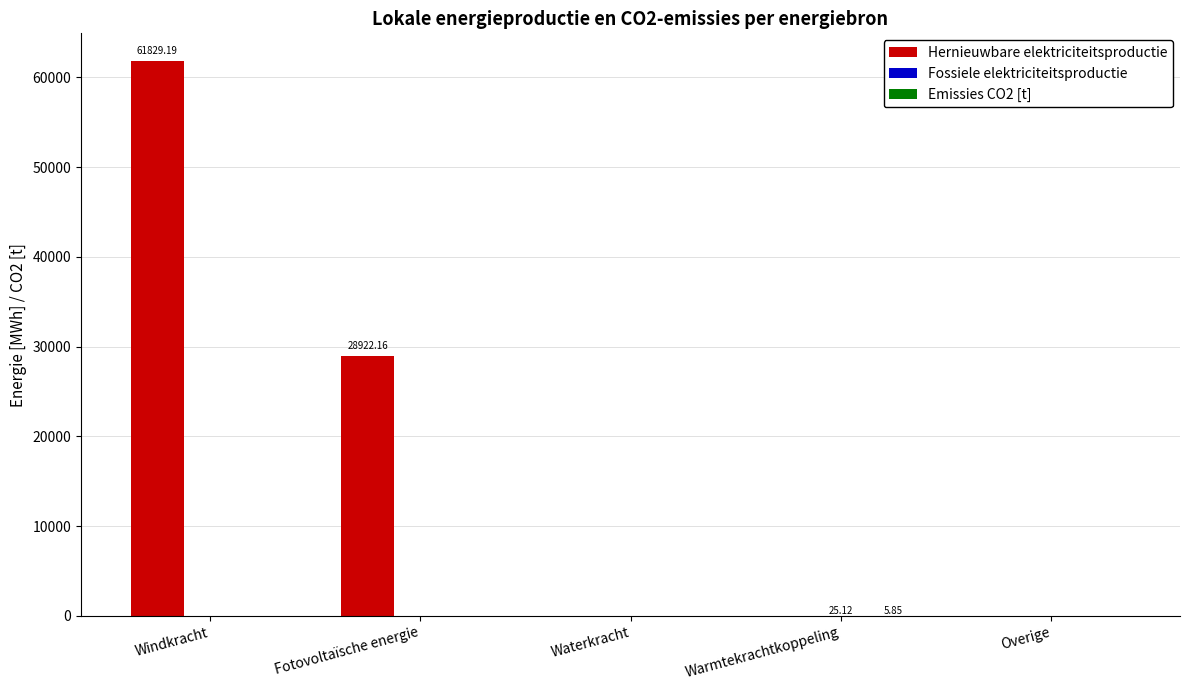

Between Fotovoltaïsche energie and Warmtekrachtkoppeling, which series saw the biggest shift?

Hernieuwbare elektriciteitsproductie